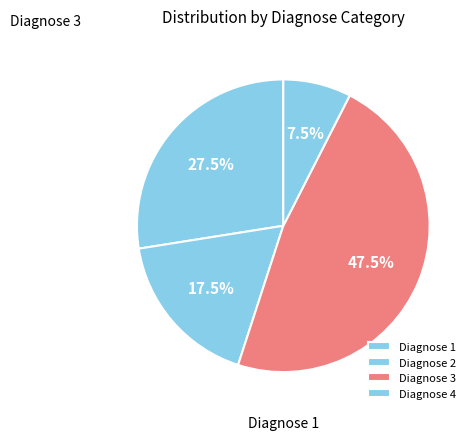

To the nearest percent, what is the average slice percentage?

25%